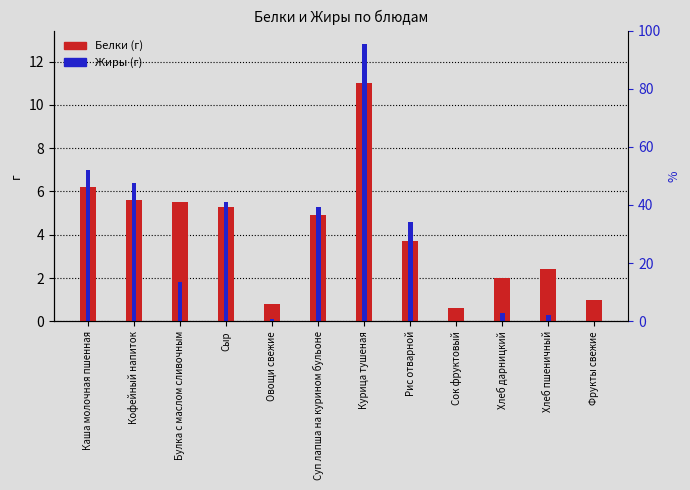

List the series in order of their peak value, highest first.

Жиры, Белки